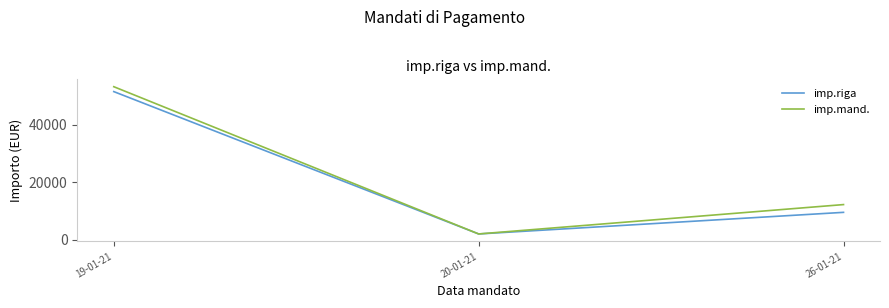

Where does the imp.mand. series first go above 12171?

19-01-21